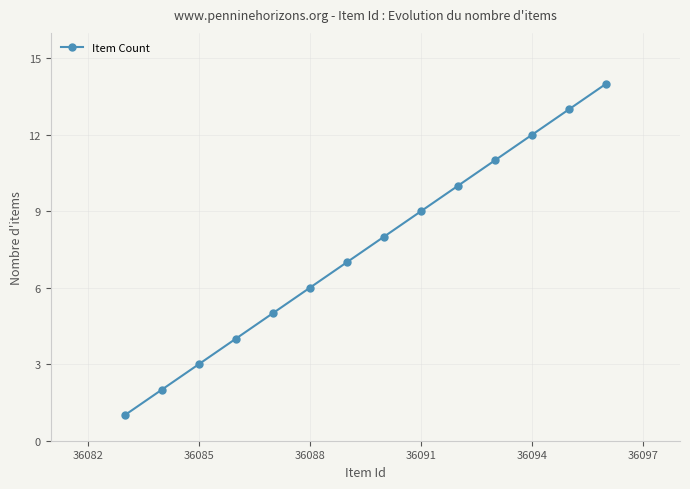

What is the sum of all values?

105